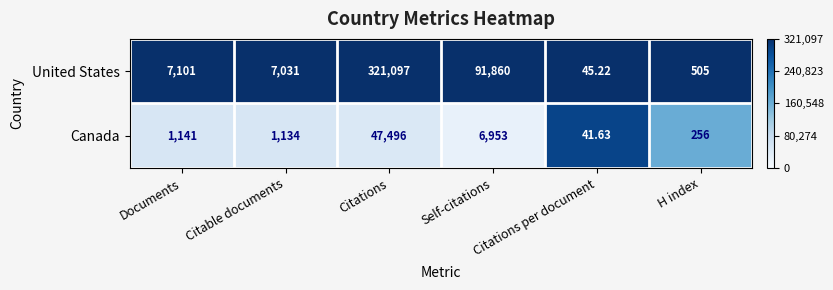

What is the difference between the highest and lowest values at Self-citations?

84907.0